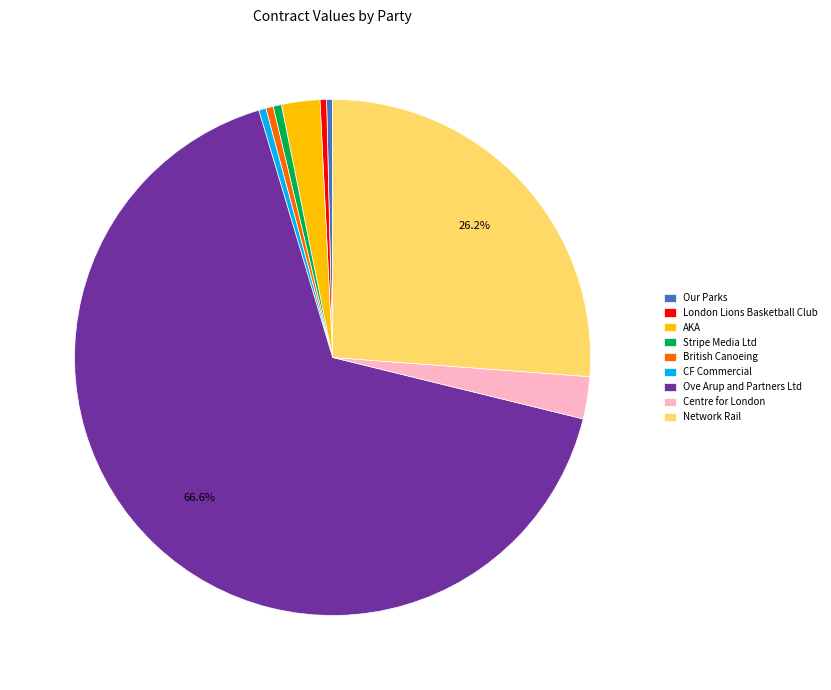

Combined, do CF Commercial and Our Parks account for over 50%?

No